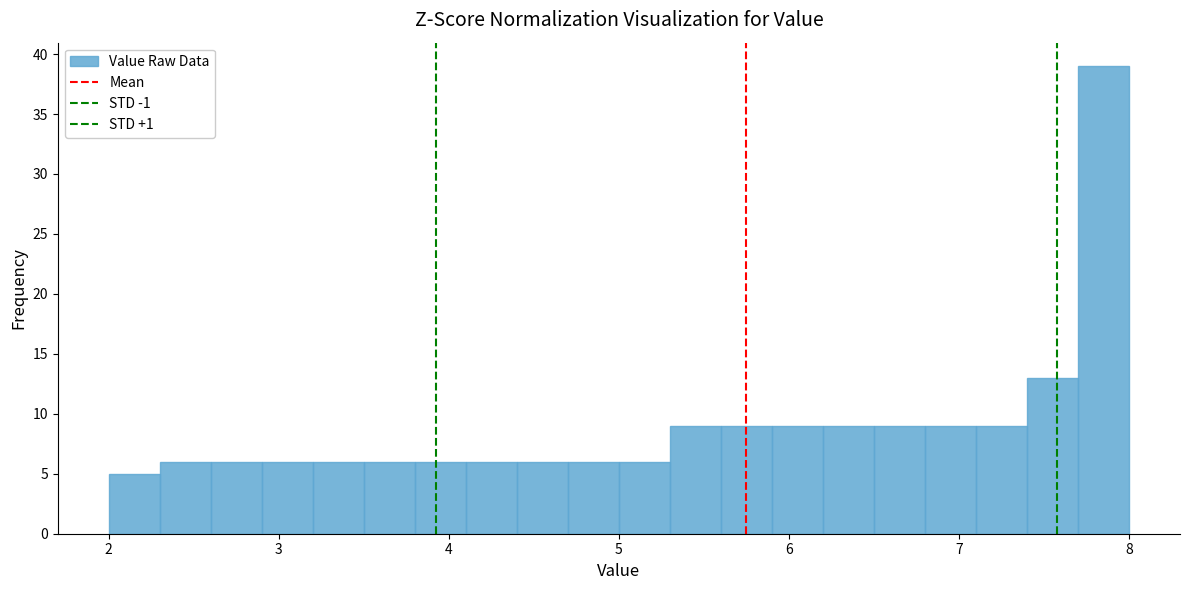

Around what value on the x-axis is the tallest bar? Give the approximate position of its centre, as read against the axis.

7.9